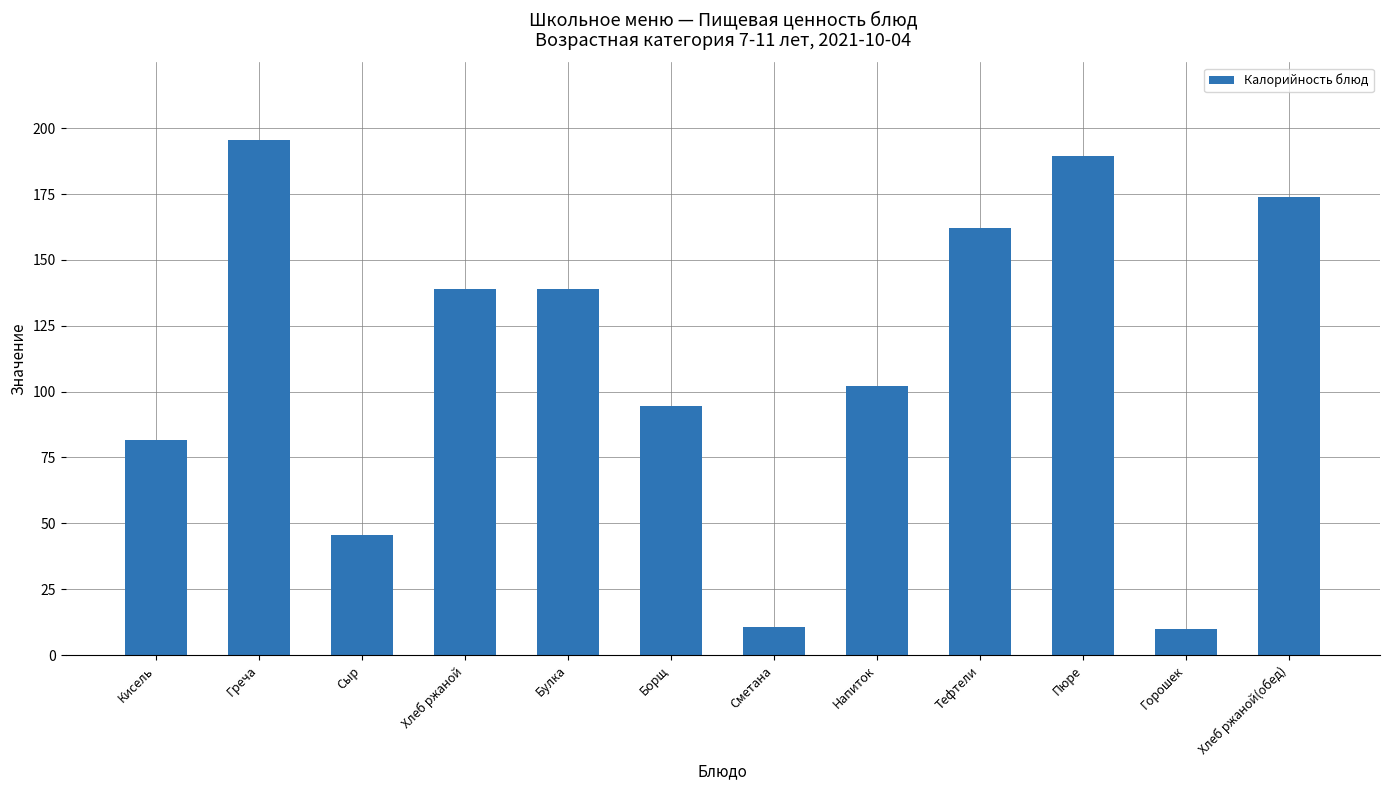

What is the label of the 7th bar from the right?

Борщ